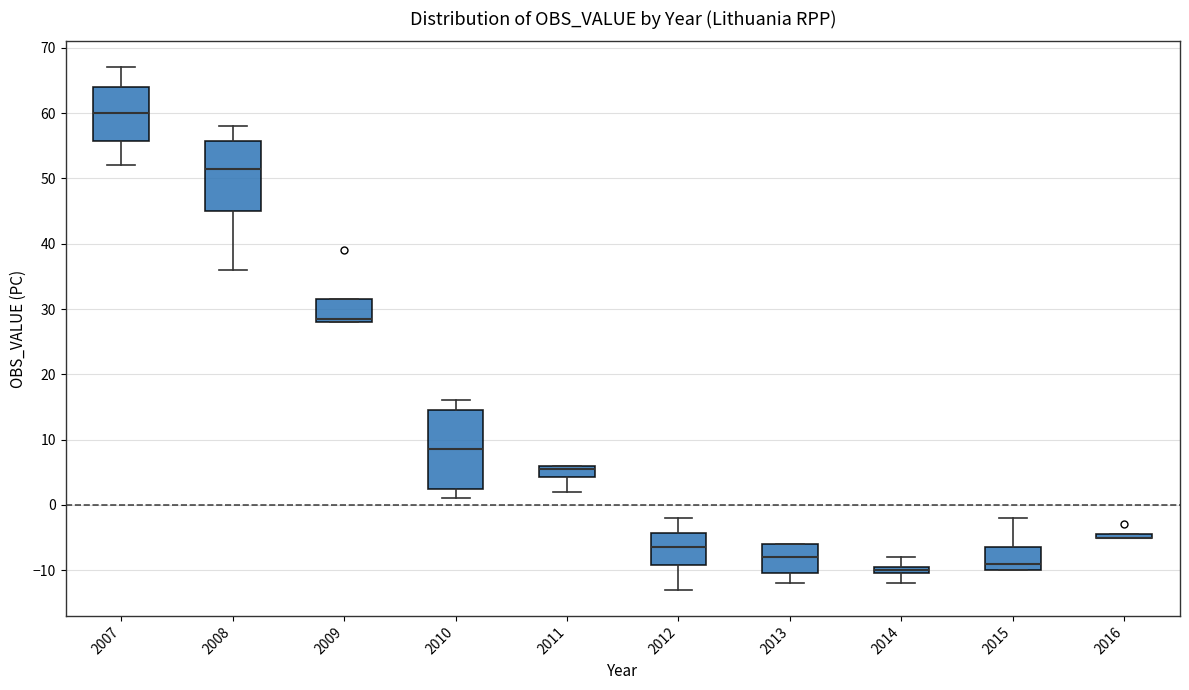

Comparing the boxes themselves (not the whiskers), which one is the tallest?

2010